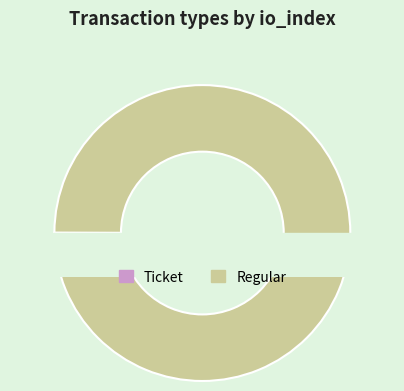

Rank the categories by value from highest to lowest.

Regular, Ticket